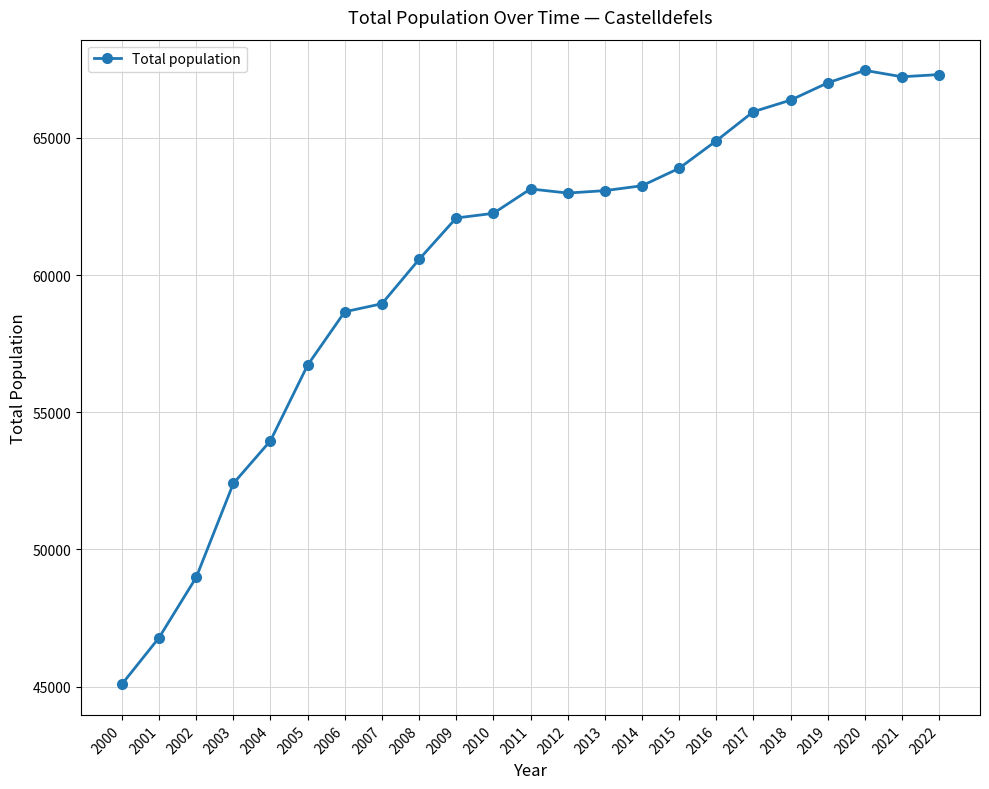

What is the sum of all values?

1389035